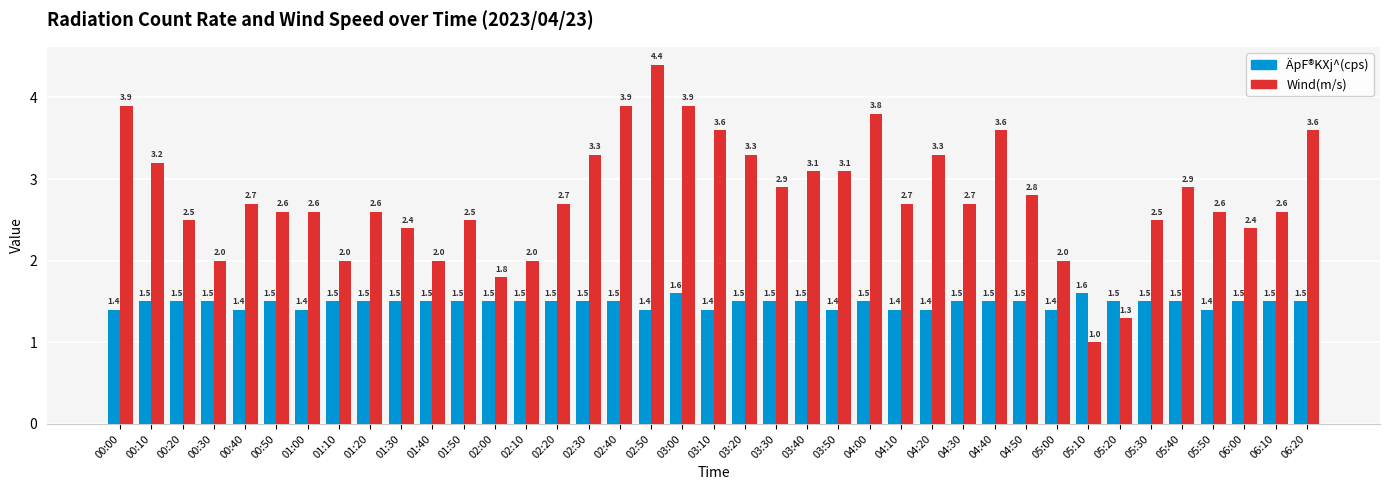

Is it true that Wind(m/s) equals 1.6 at 03:40?

False